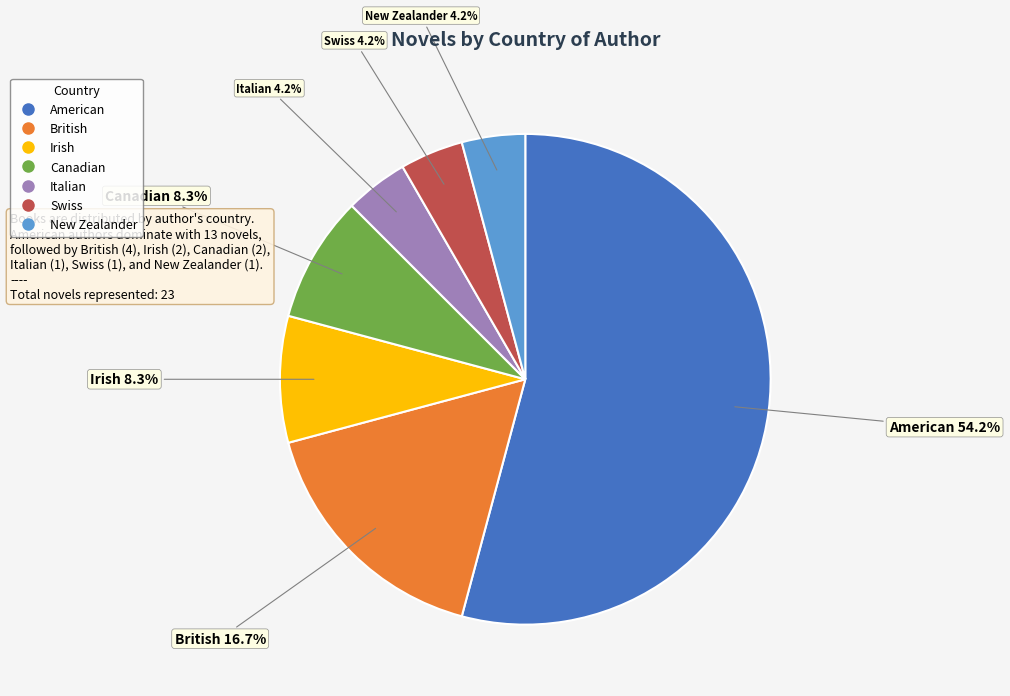

The British slice represents 3% of the pie. True or false?

False